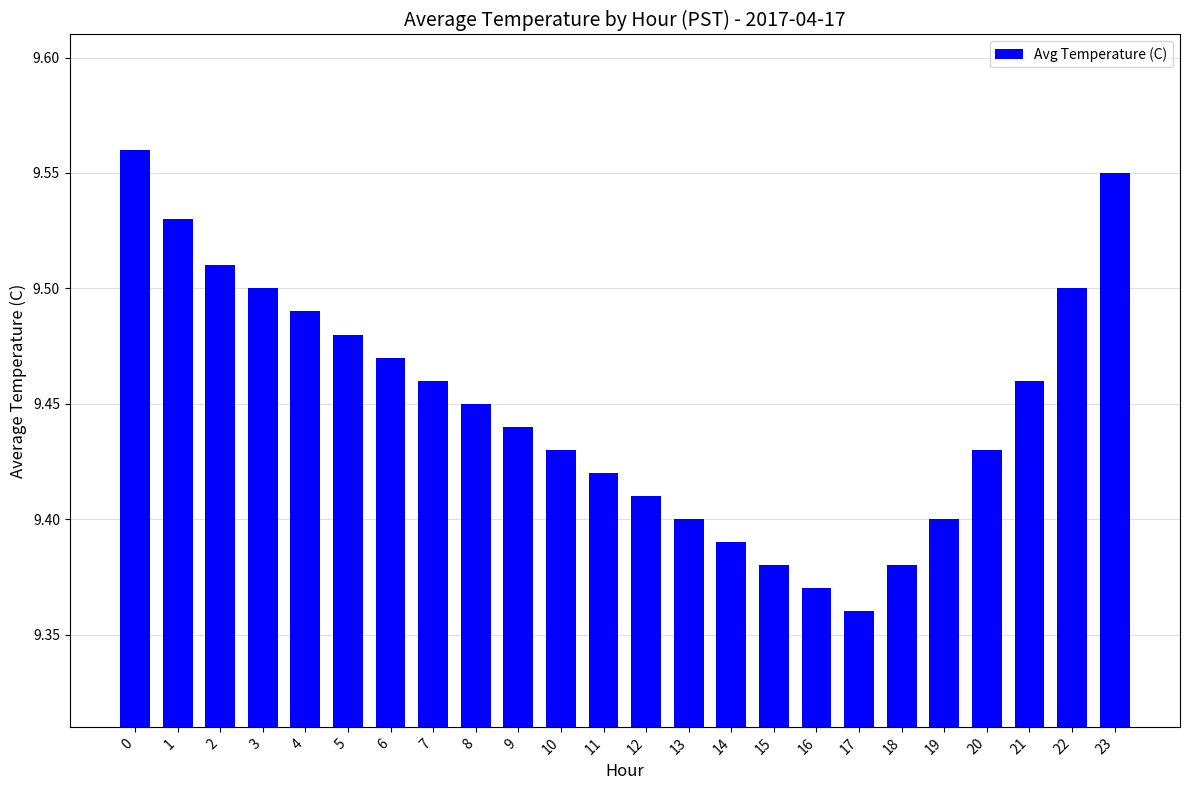

Which label corresponds to the smallest value in the chart?

17